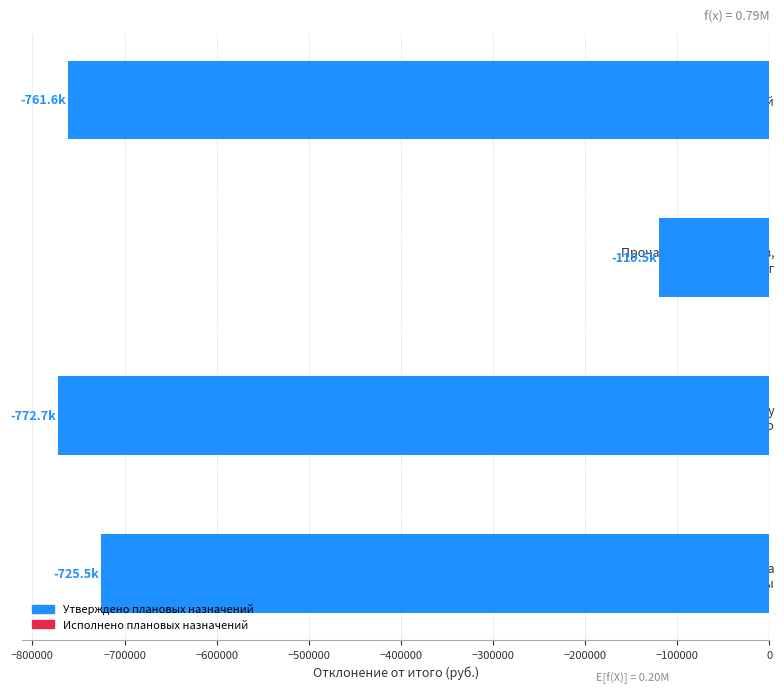

Is it true that the value at Уплата иных платежей is -761607.6?

True